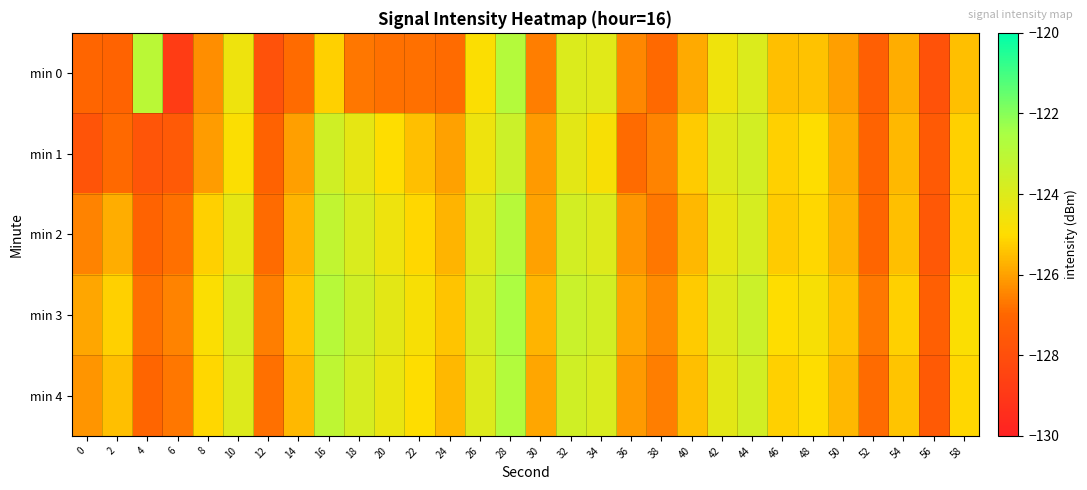

How many categories are shown in the chart?

30